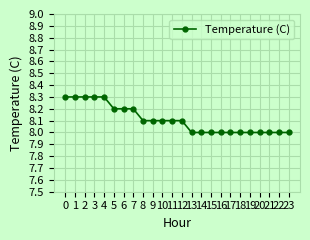

What is the average value?

8.1